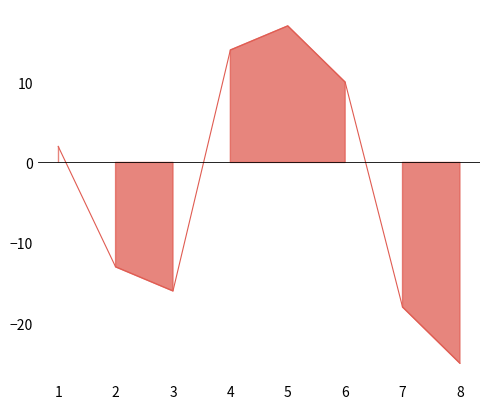

Which series has the largest range (max minus min)?

Score 1